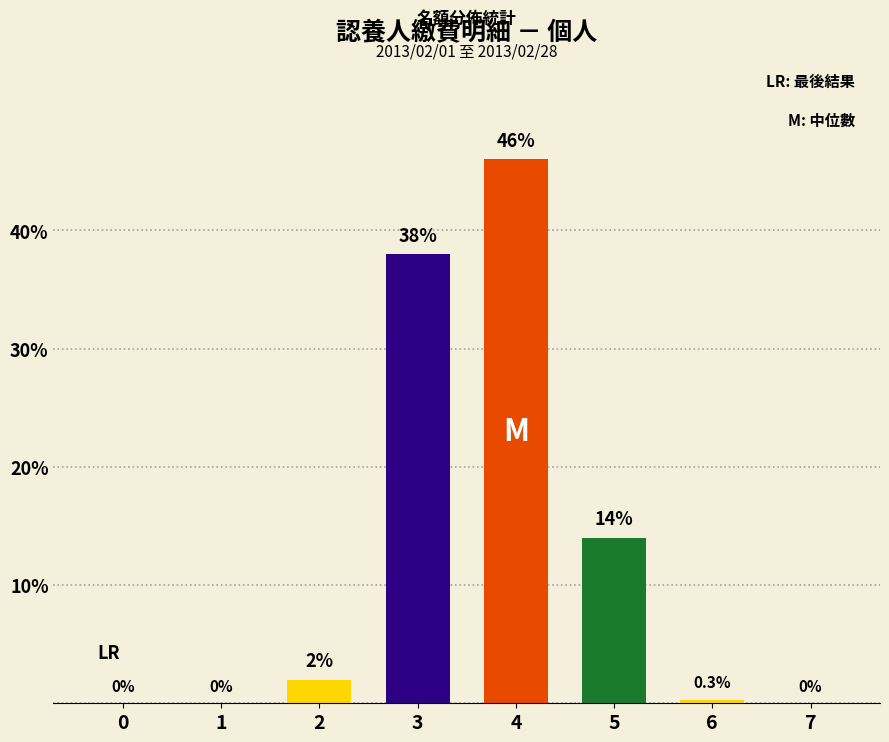

What is the greatest value displayed?

46.0